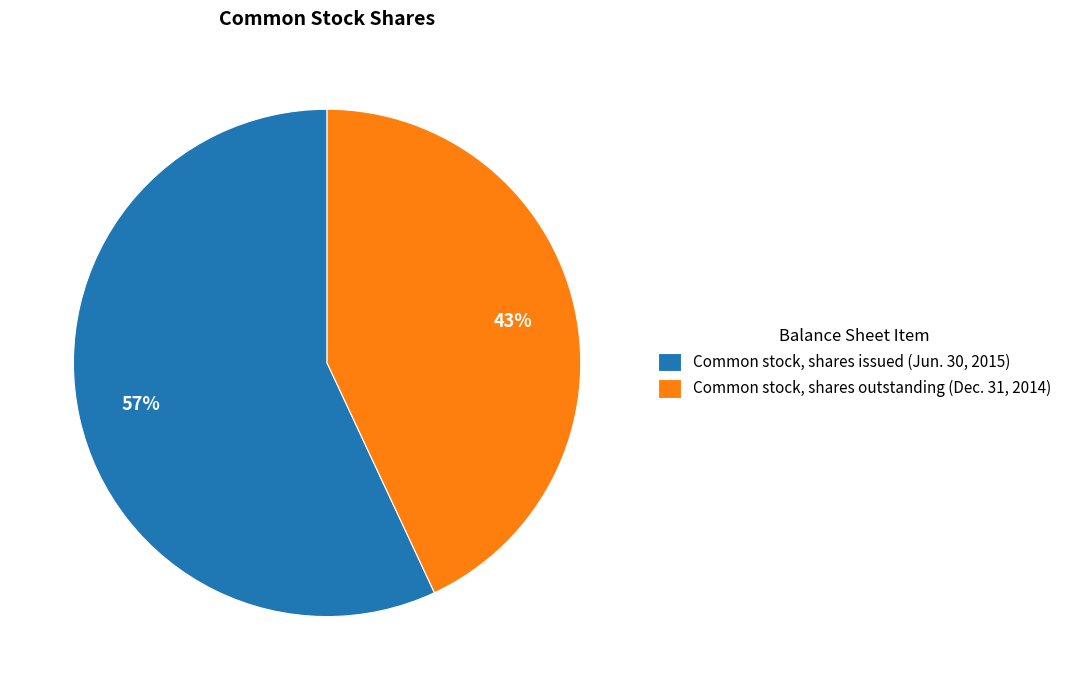

What is the largest slice in the pie chart?

Common stock, shares issued